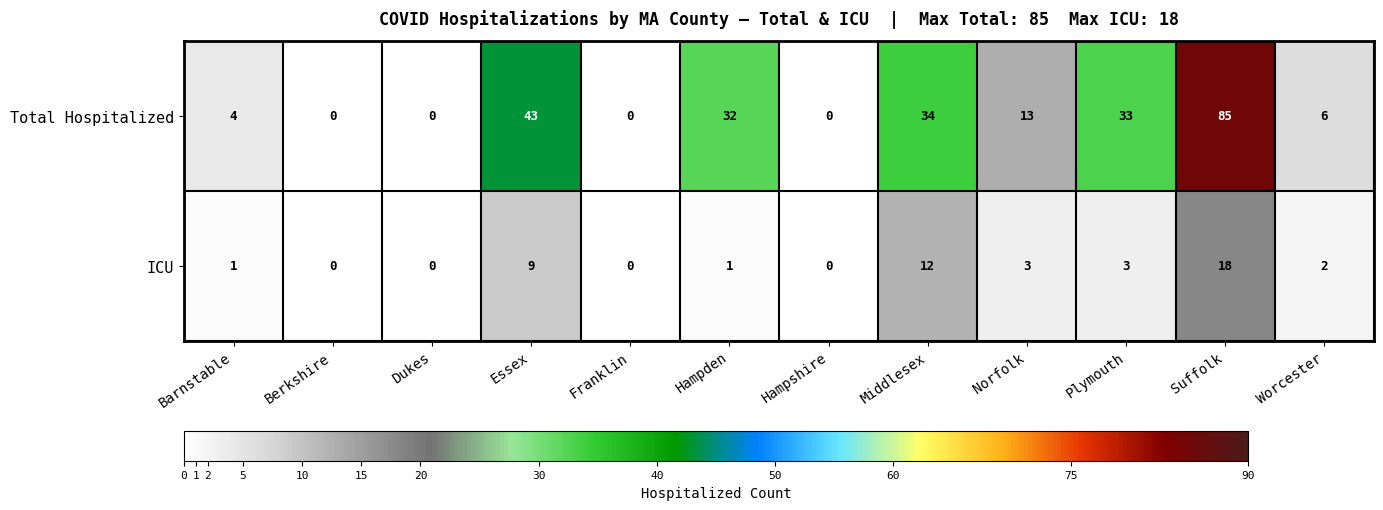

Reading left to right, list all the values displayed in this chart.

Total Hospitalized: 4	0	0	43	0	32	0	34	13	33	85	6
ICU: 1	0	0	9	0	1	0	12	3	3	18	2